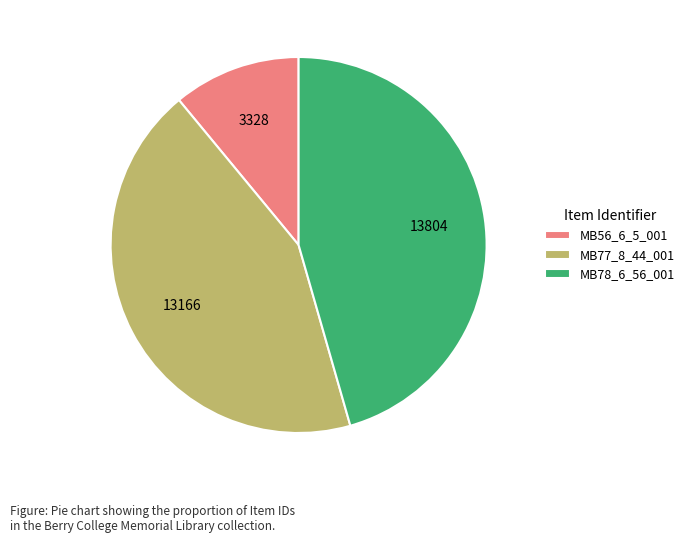

Count the number of slices in the pie.

3